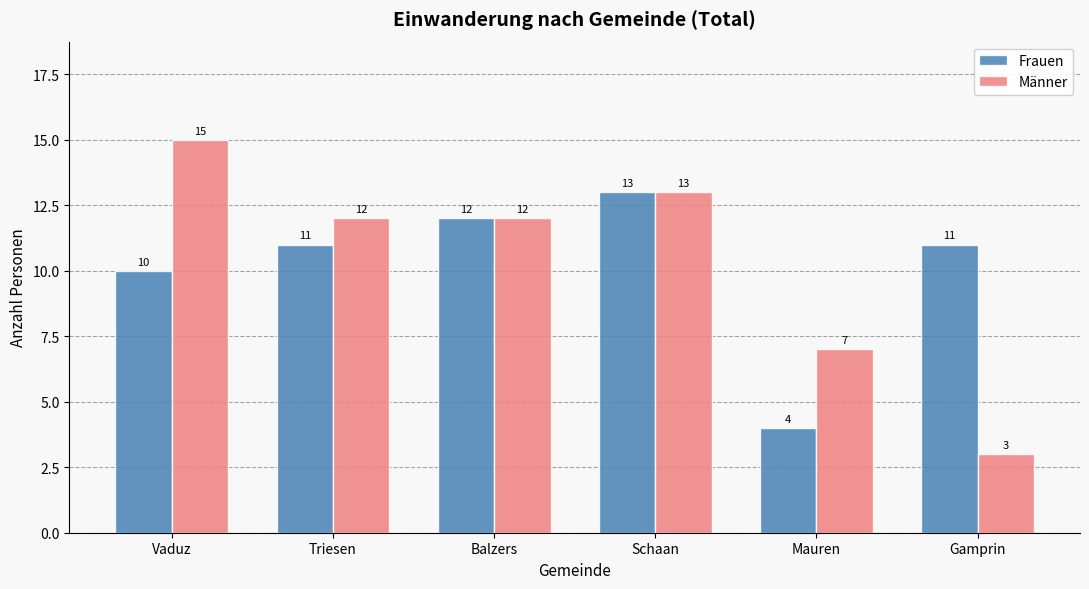

Is it true that Frauen equals 1 at Mauren?

False